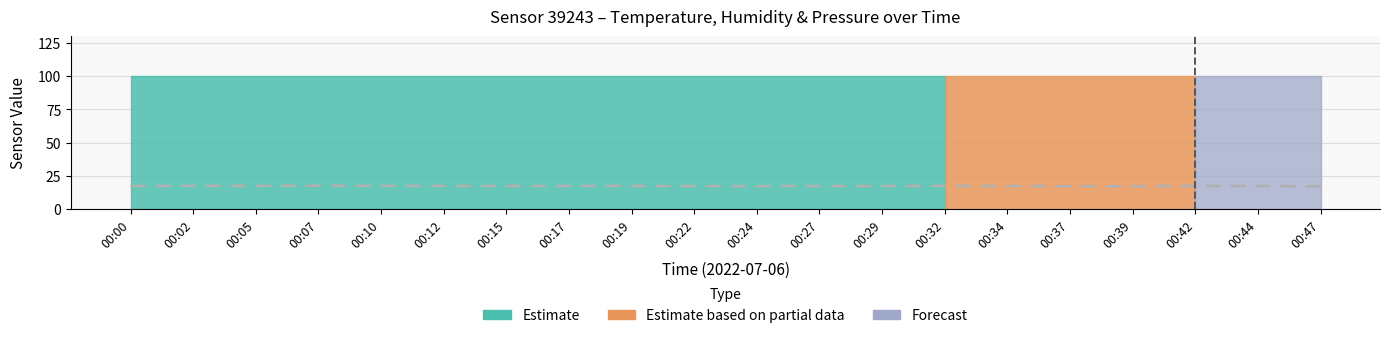

What is the sum of all values?

349.3